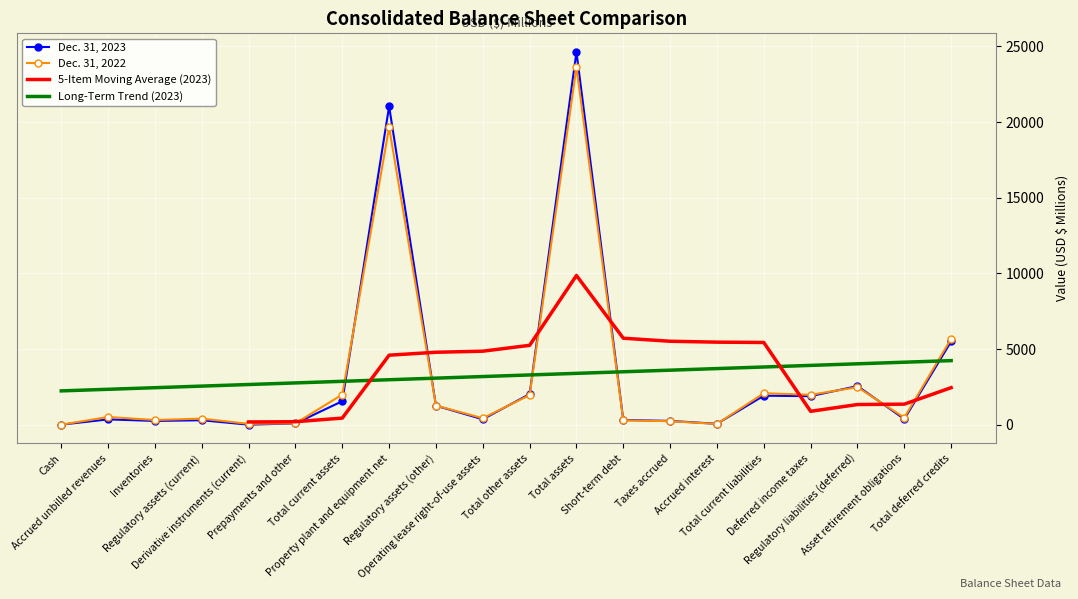

Where is Dec. 31, 2023 nearest to the value 12319?

Total deferred credits